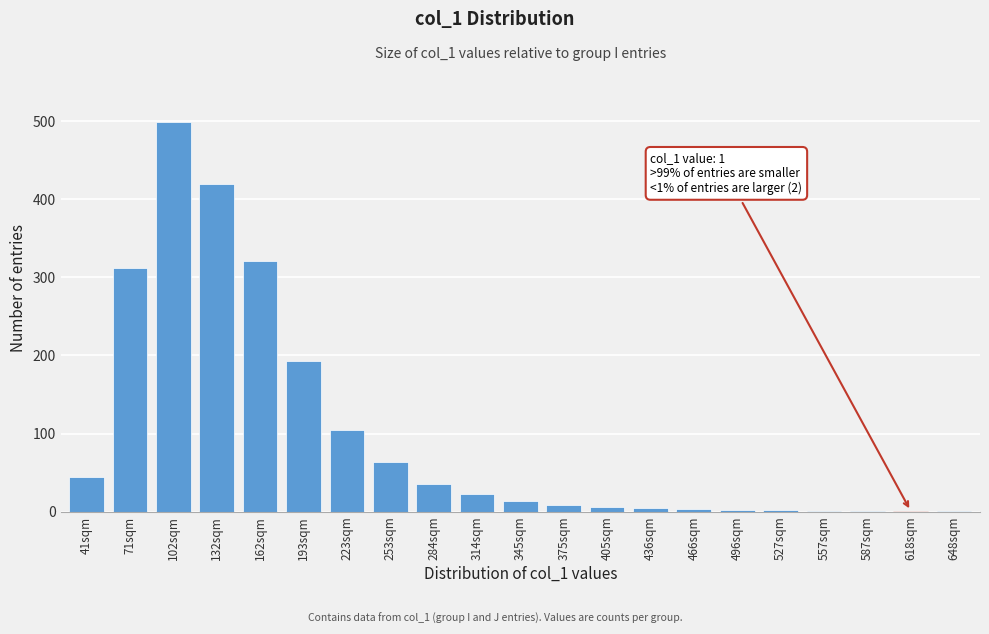

What is the ratio of the value at 193sqm to the value at 132sqm?

0.5